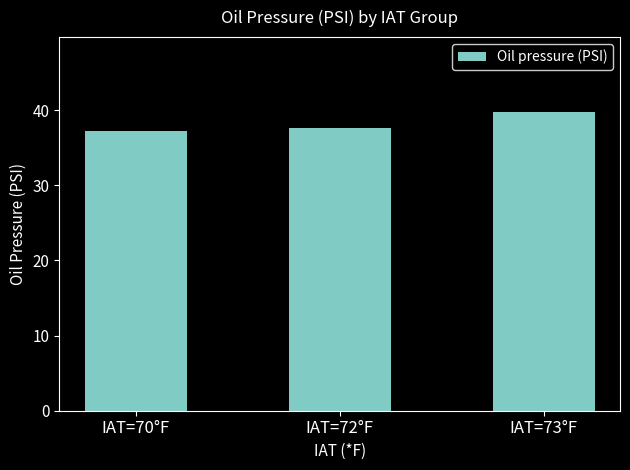

What position from the left is IAT=72°F?

2